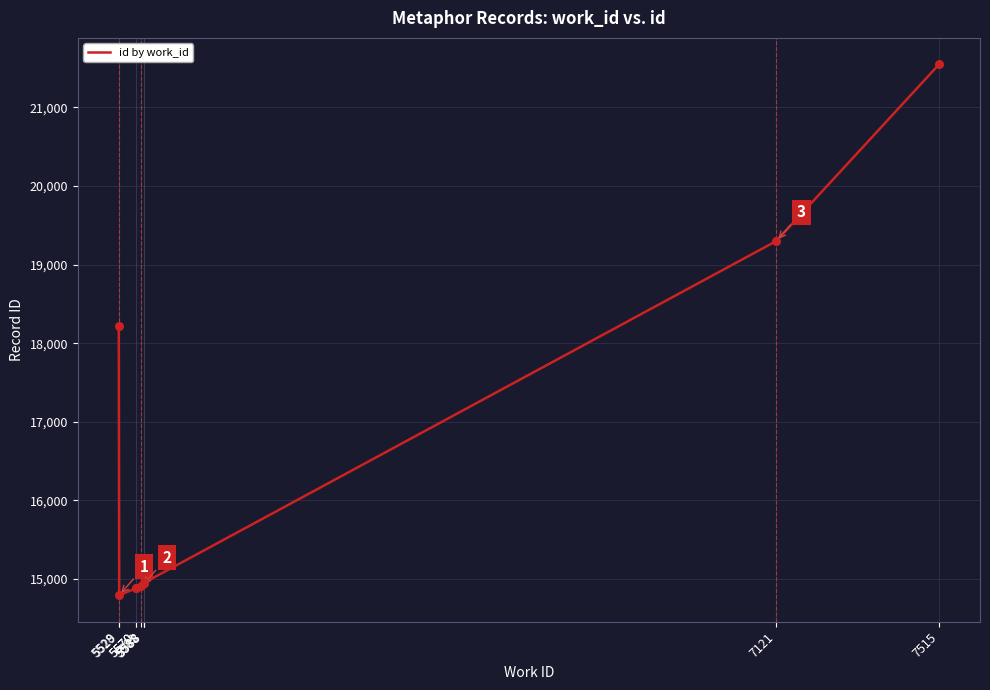

What is the ratio of the value at 5529 to the value at 5528?

0.8